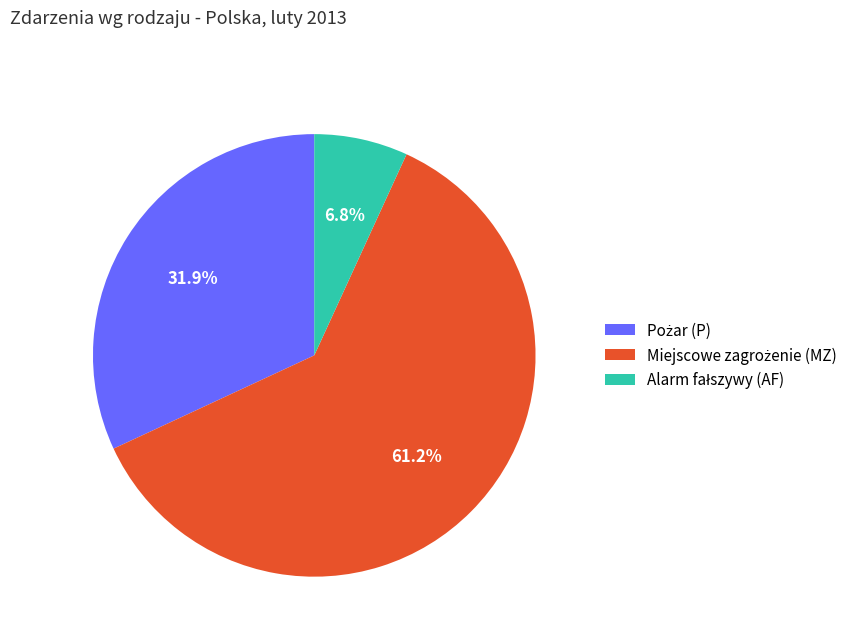

Is there a majority slice in this chart?

Yes